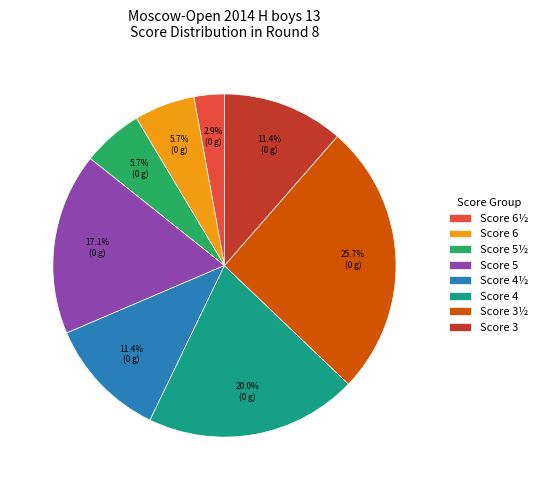

Which slice is the smallest?

Score 6½